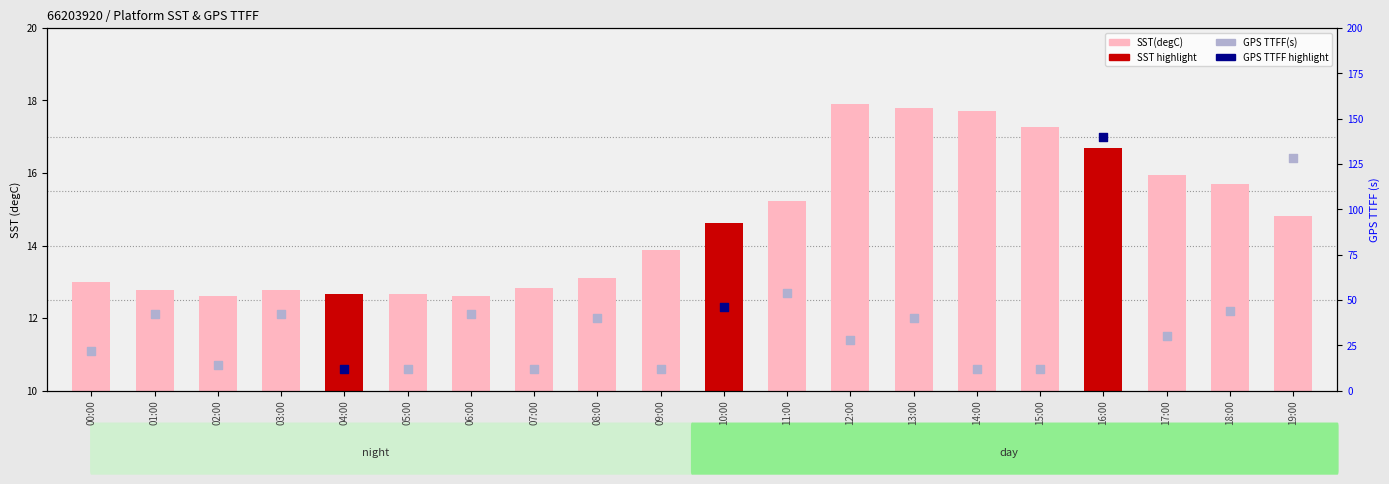

Which has a higher value, 14:00 or 11:00?

14:00